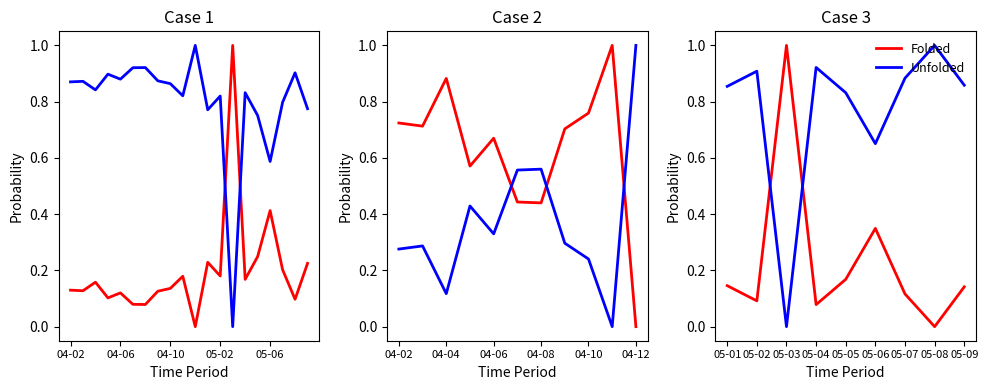

List the series in order of their peak value, lowest first.

Folded, Unfolded